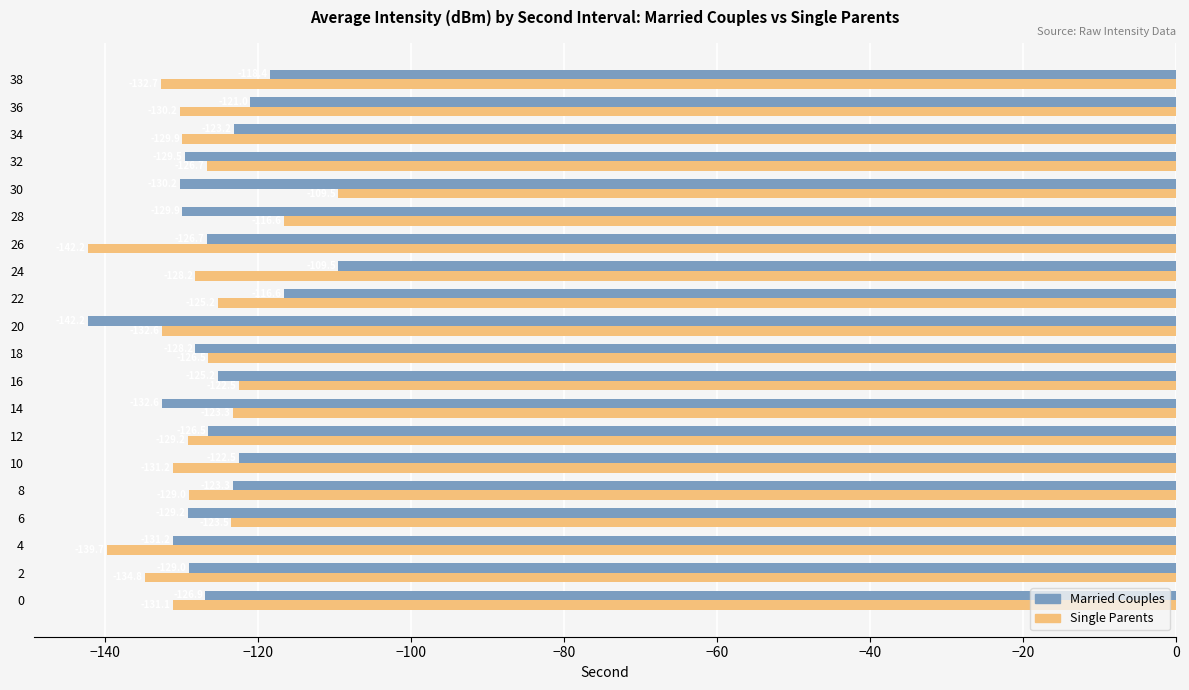

Is it true that Married Couples equals -129.2 at 6?

True